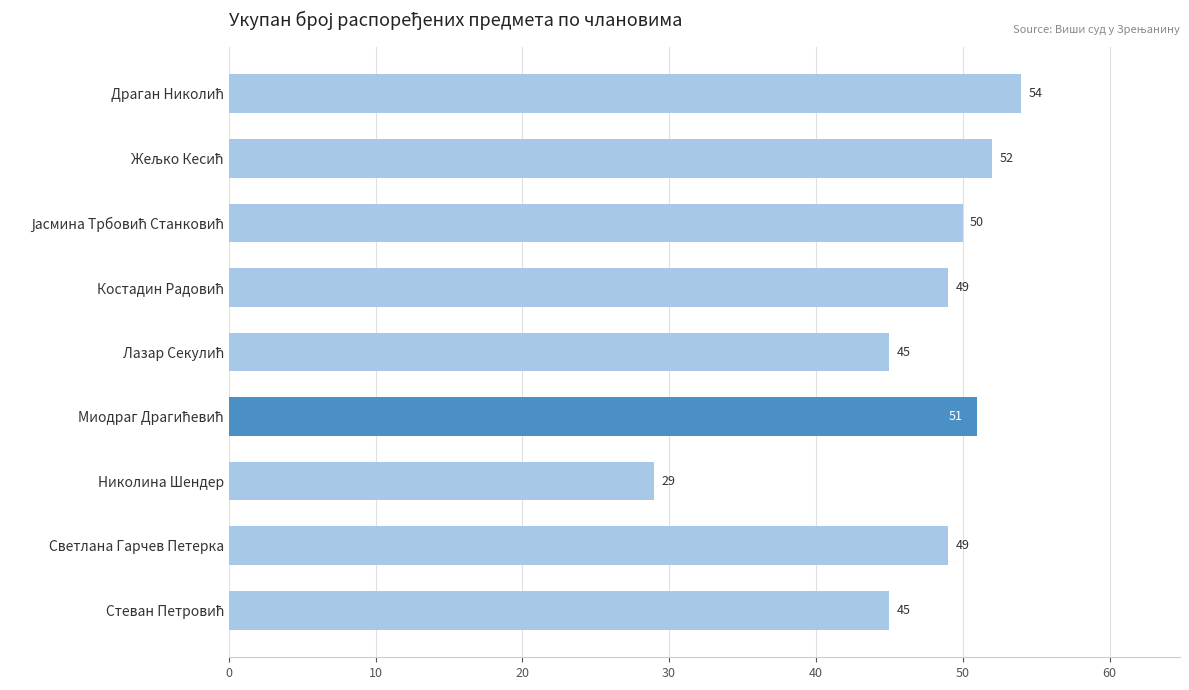

What is the average value?

47